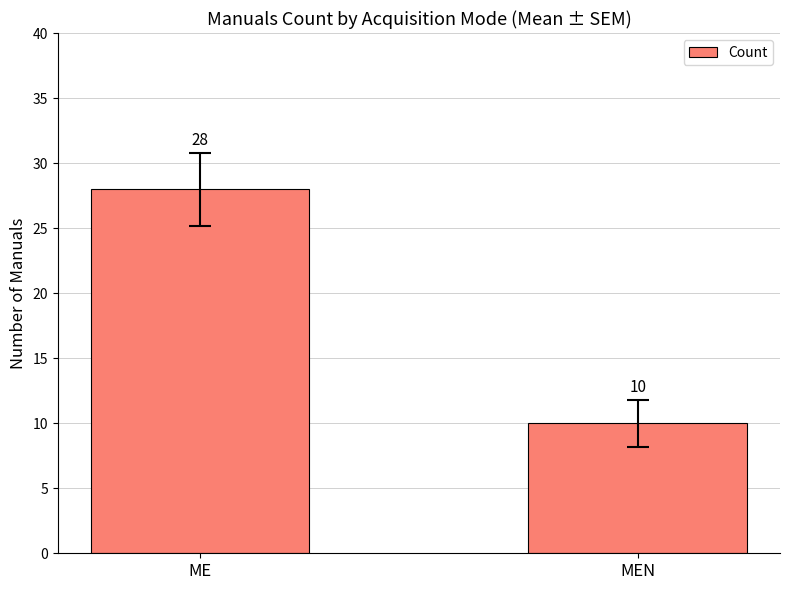

How many data points does each series have?

2